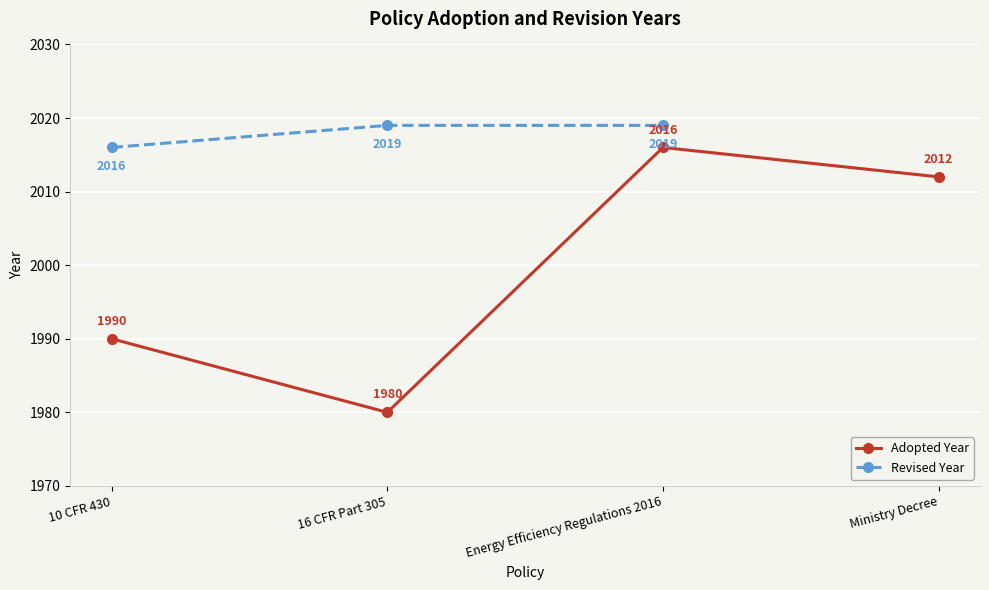

Rank the series at 10 CFR 430 from highest to lowest value.

Revised Year, Adopted Year